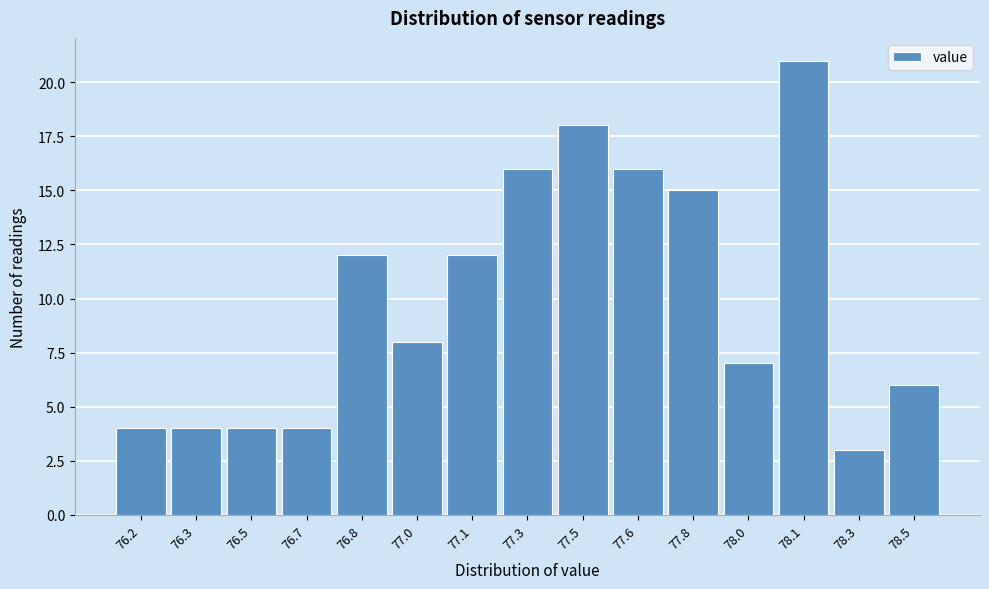

Reading right to left, list all the values displayed in this chart.

78.5=6	78.3=3	78.1=21	78.0=7	77.8=15	77.6=16	77.5=18	77.3=16	77.1=12	77.0=8	76.8=12	76.7=4	76.5=4	76.3=4	76.2=4